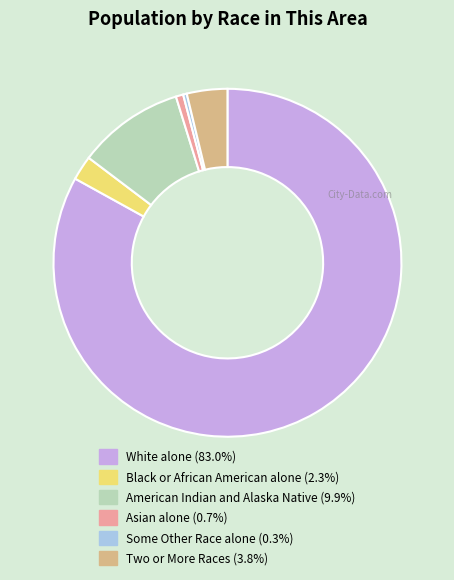

Does any single category account for the majority?

Yes